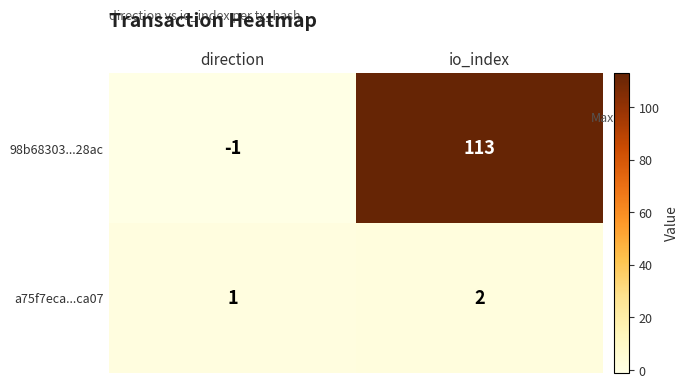

Which series has the largest total across all categories?

98b68303...28ac